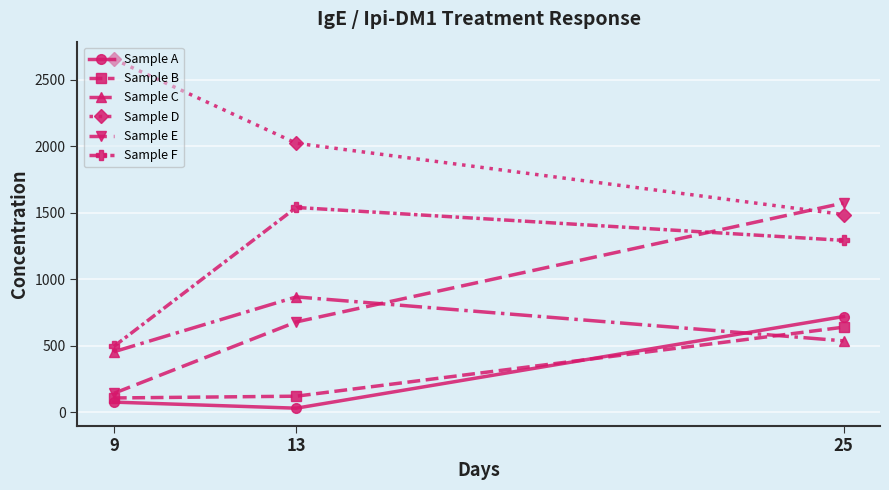

Between 9 and 25, which series saw the biggest shift?

Sample E